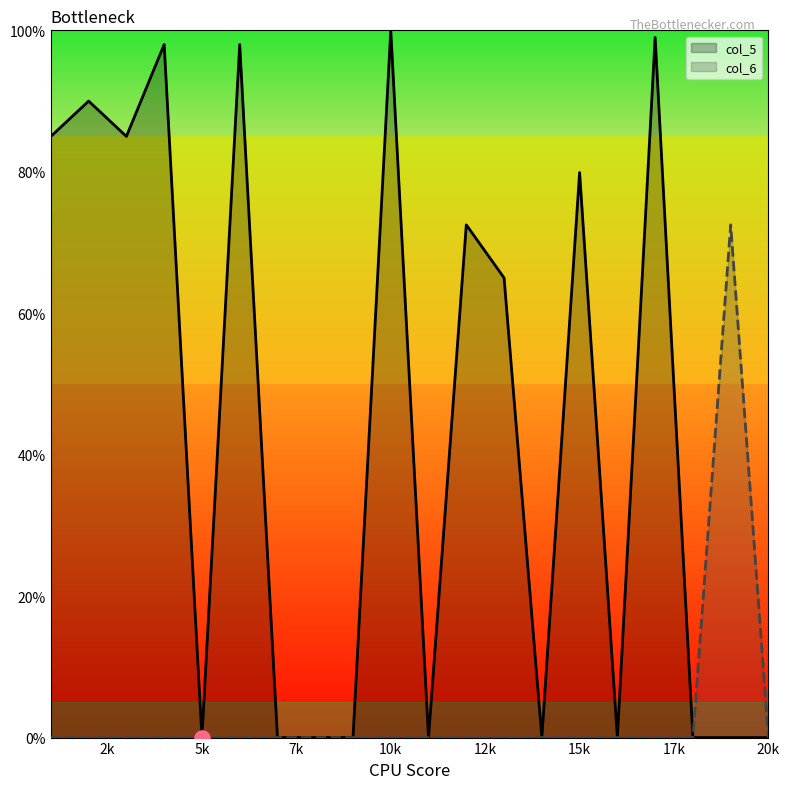

Which series has the largest total across all categories?

col_5